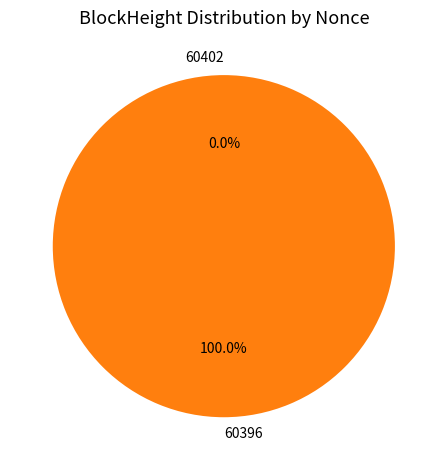

The 60396 slice represents 100% of the pie. True or false?

True